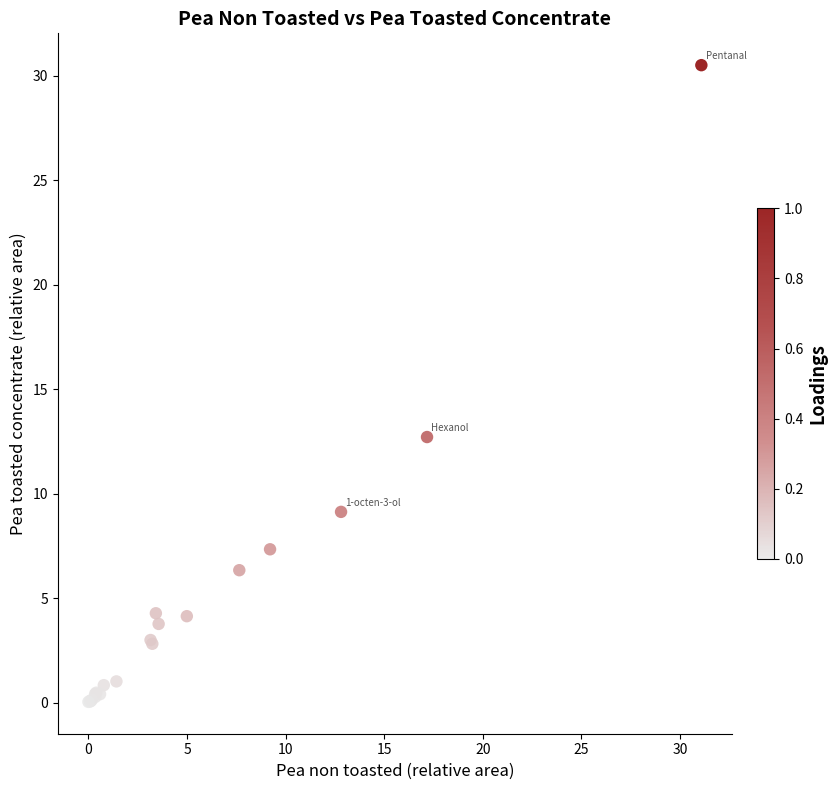

What Y value in the scatter plot is closest to 15?

12.7